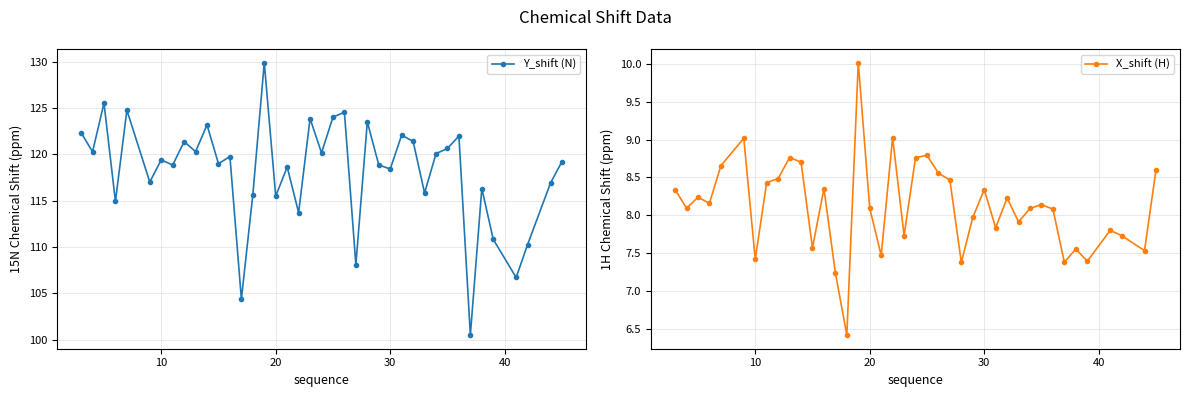

What is the lowest value of the Y_shift (N) series?

100.5